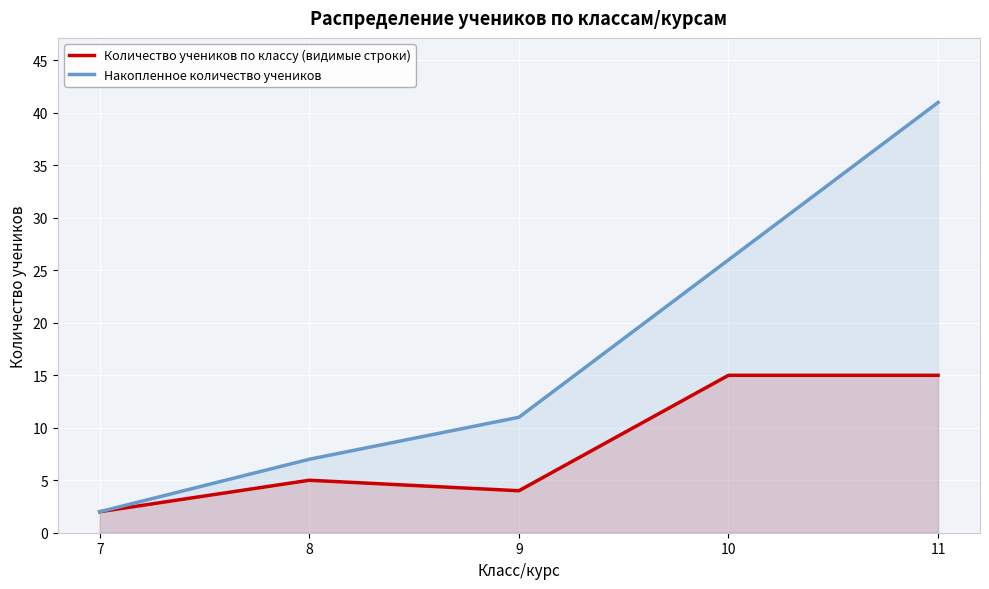

The Накопленное количество учеников series shows 24 at 11. True or false?

False